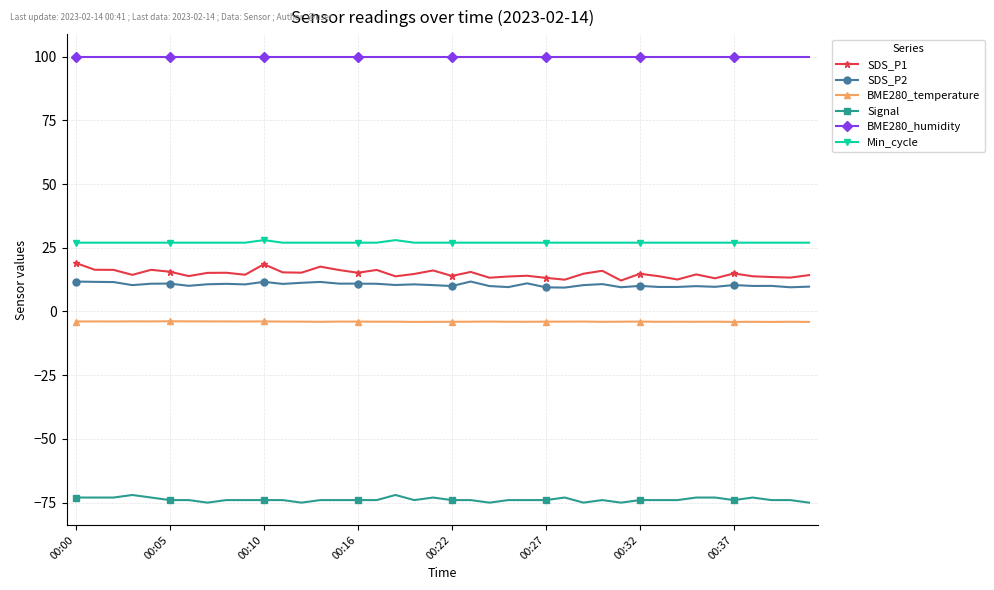

What is the average value of the BME280_humidity series?

100.0